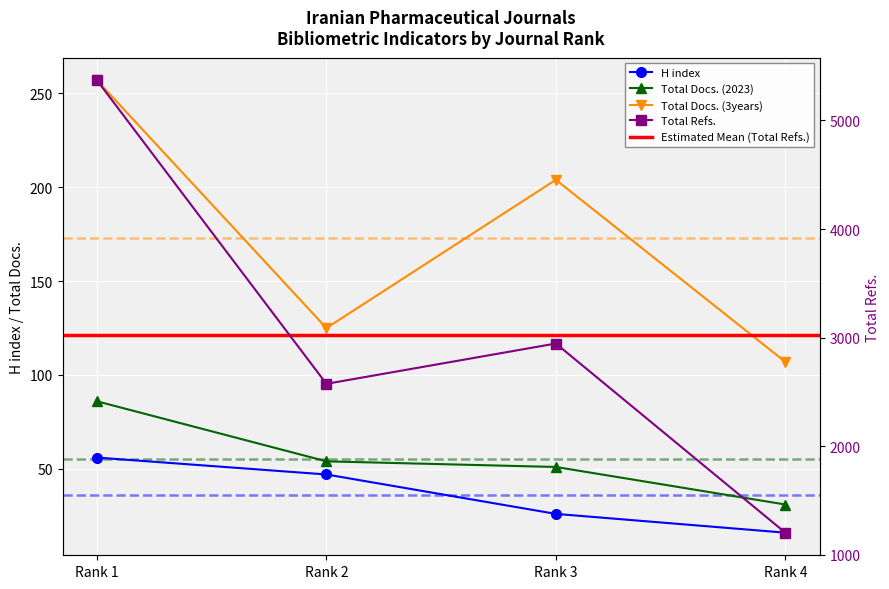

Is it true that Total Docs. (2023) equals 86 at Rank 1?

True